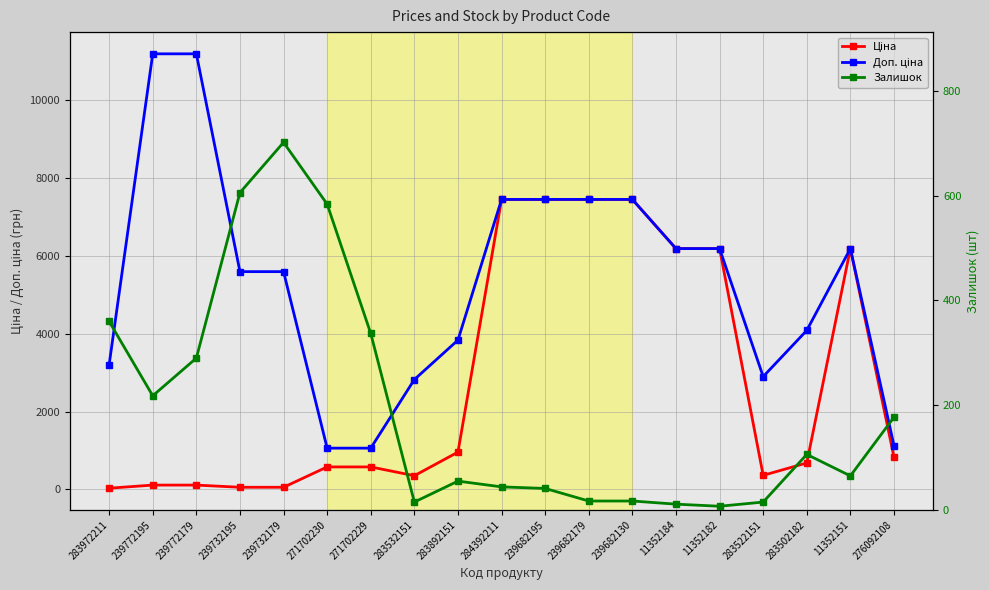

What is the label of the 13th point from the right?

271702229